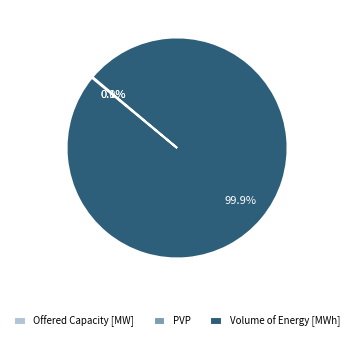

What is the majority slice?

Volume of Energy [MWh]